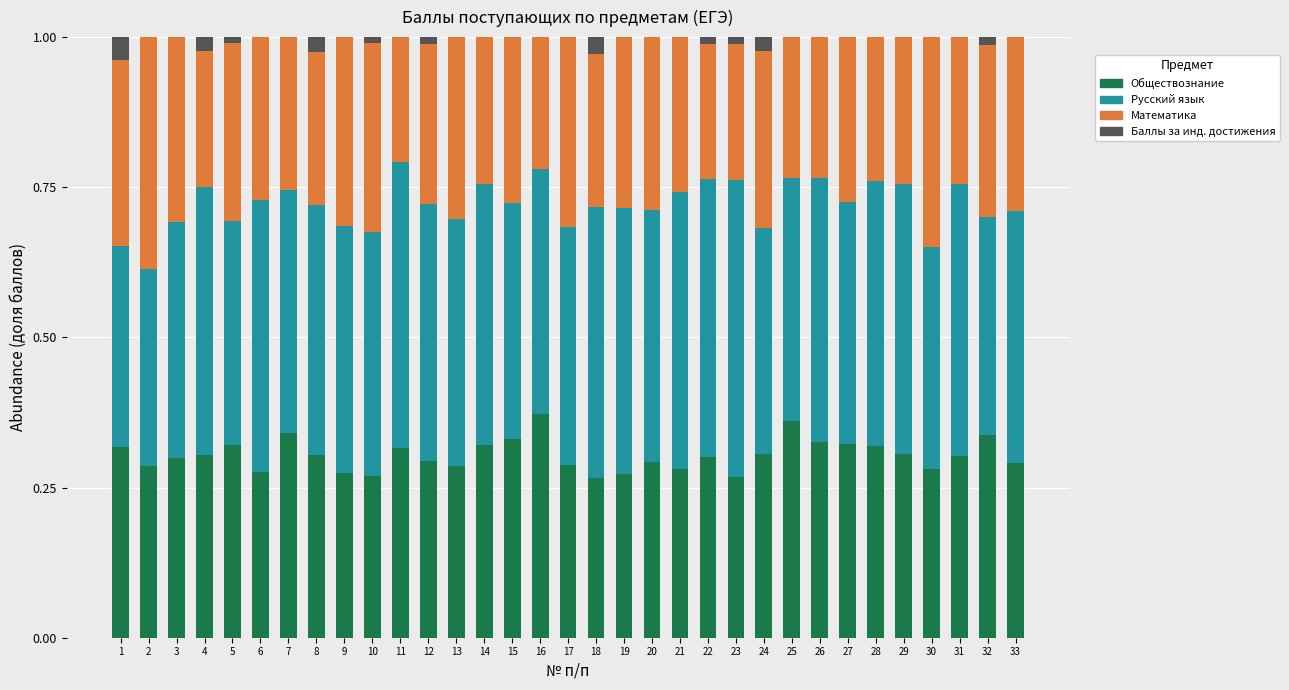

Does the chart contain stacked bars?

Yes